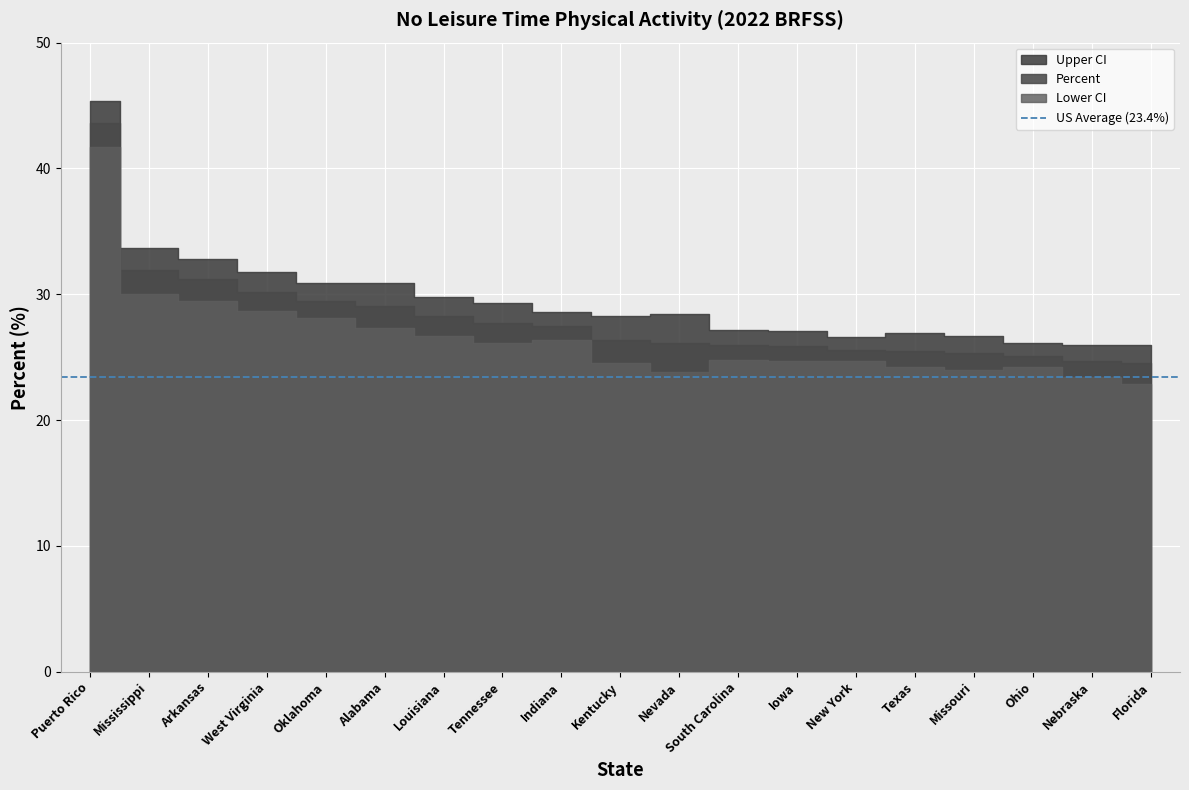

What is the difference between the Lower CI values at Louisiana and Indiana?

0.3